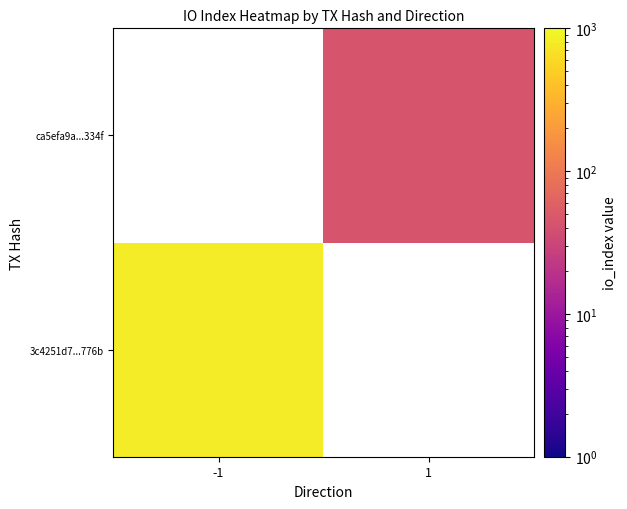

Is the value of 3c4251d7...776b at 1 greater than the value of ca5efa9a...334f at -1?

No